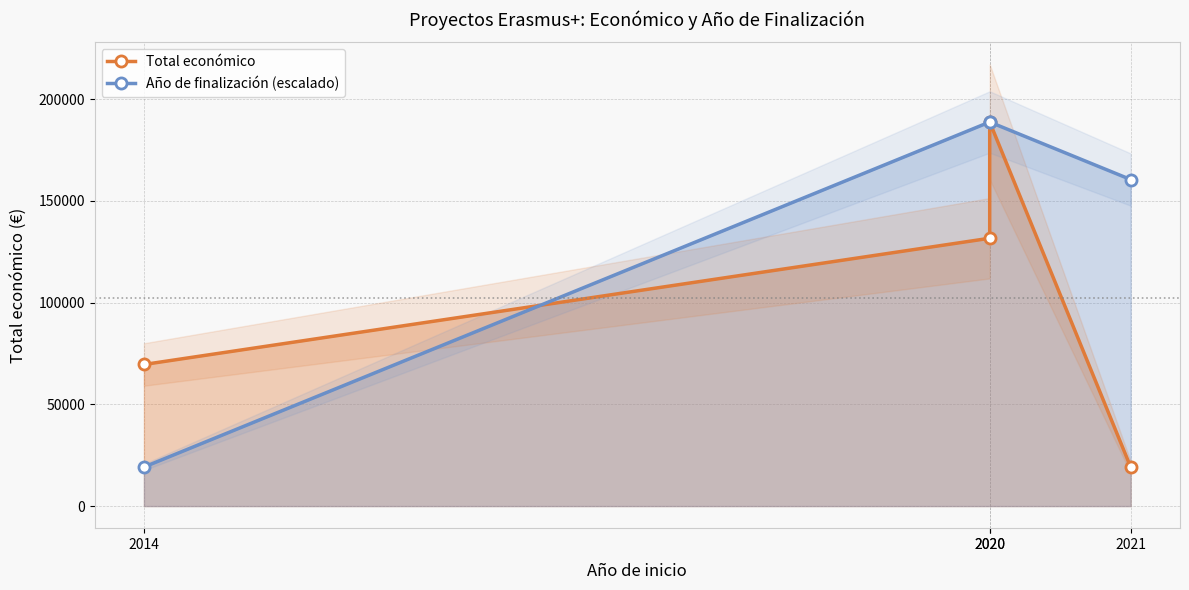

List the series in order of their overall mean, lowest first.

Total económico, Año de finalización (escalado)